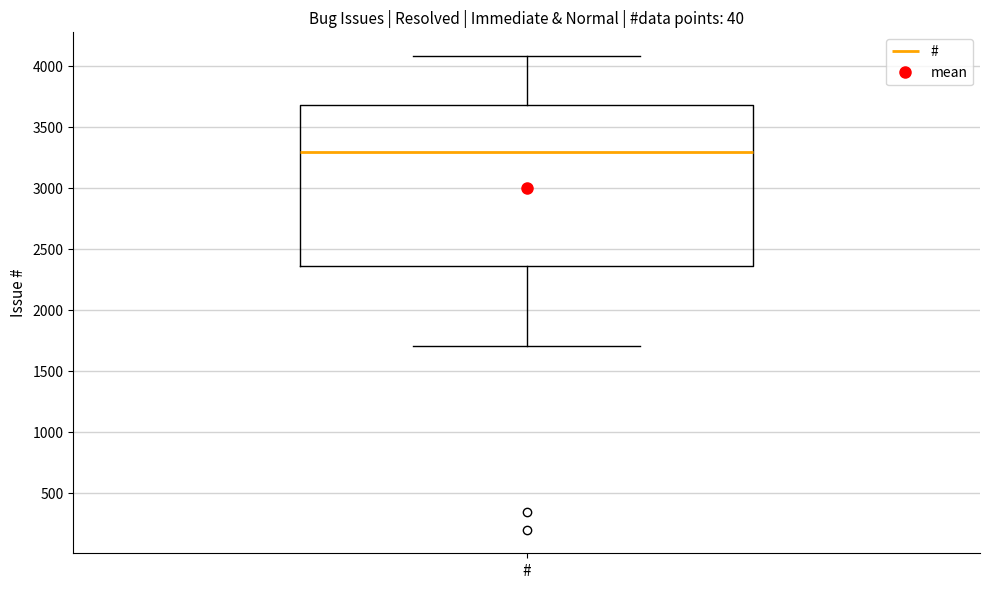

Where is the upper edge of the box for # on the y-axis? The values are not printed on the chart, so give them approximately, as read against the axis.

3700